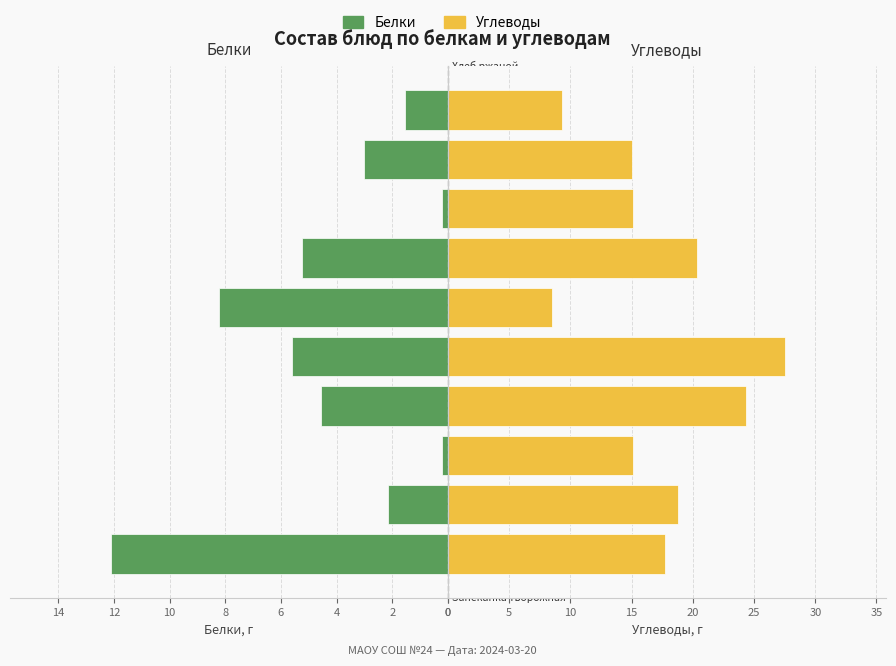

What are all the series names shown in the legend?

Белки, Углеводы